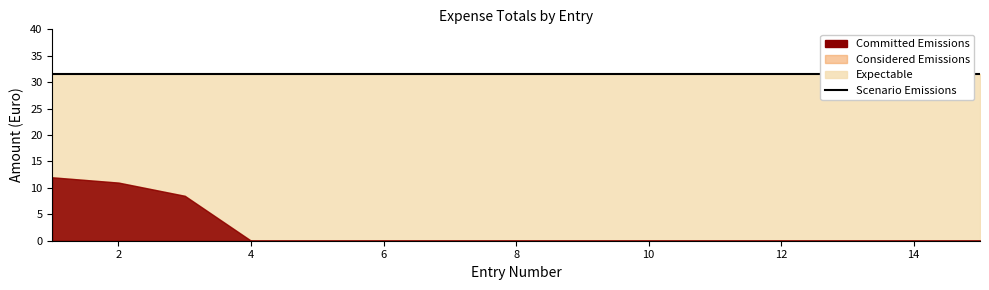

What is the value of the Committed Emissions point at the 3rd from the left?

8.5